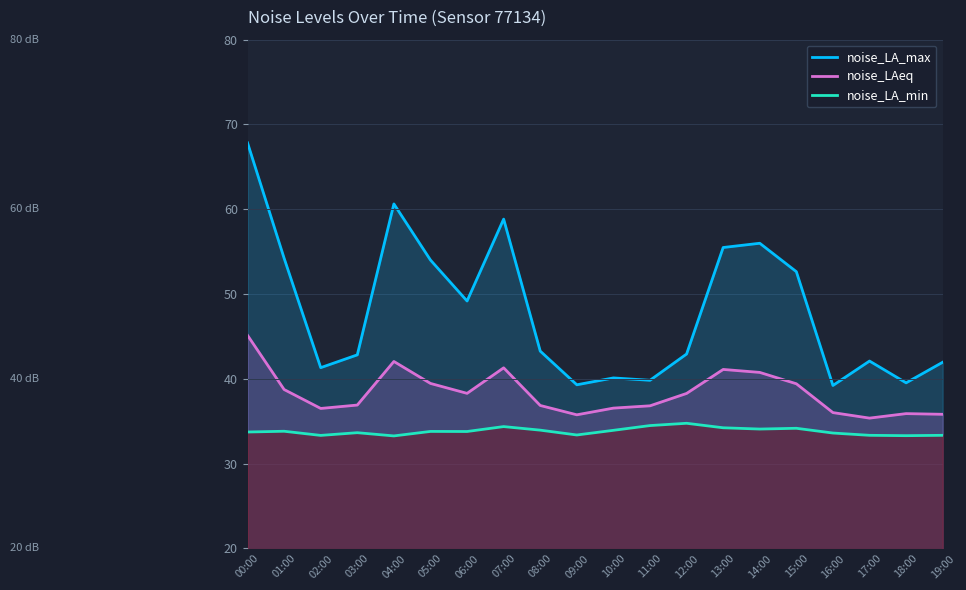

What is the difference between the highest and lowest values at 11:00?

5.3